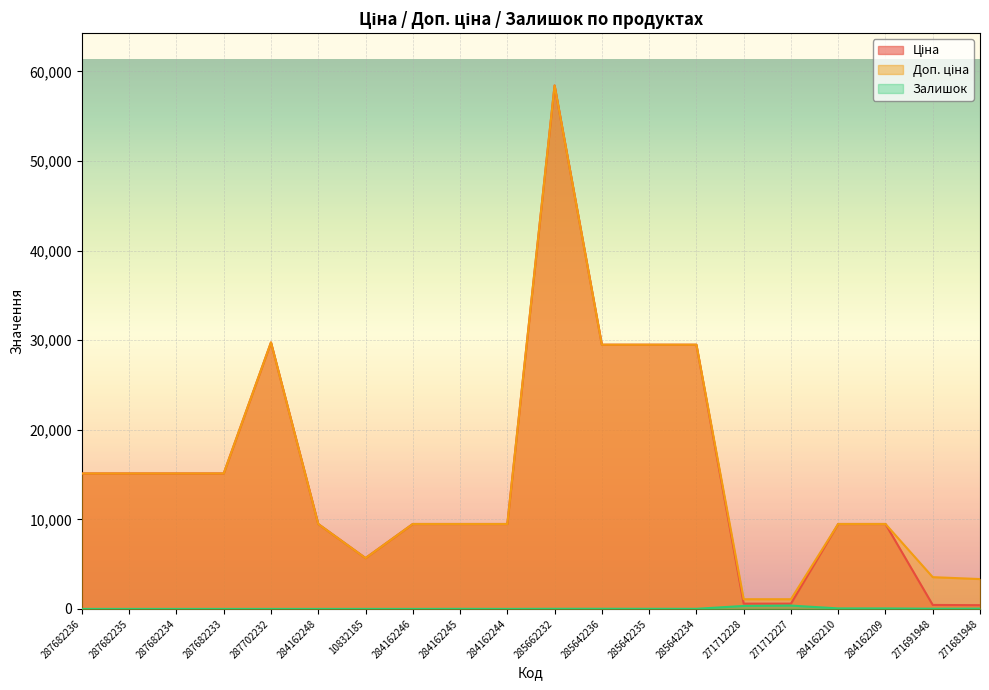

What is the label of the 3rd point from the right?

284162209